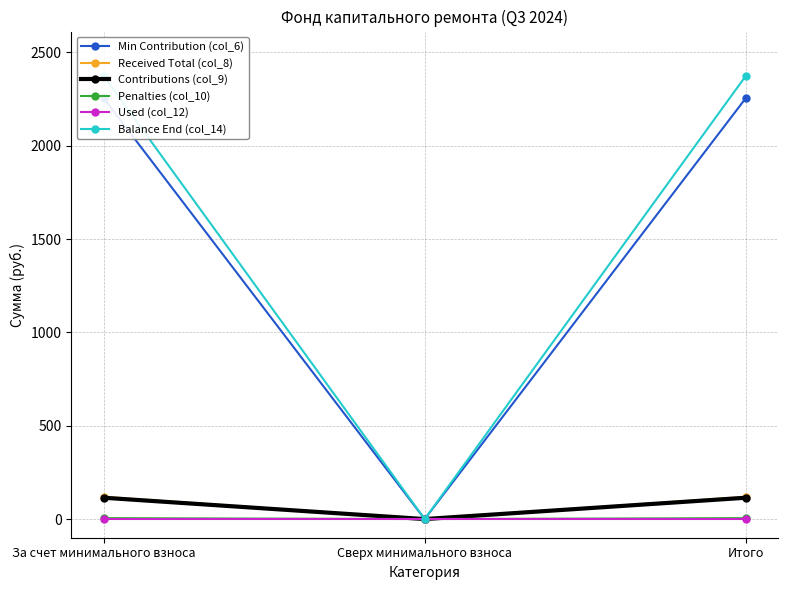

List the series in order of their peak value, lowest first.

Used (col_12), Penalties (col_10), Contributions (col_9), Received Total (col_8), Min Contribution (col_6), Balance End (col_14)